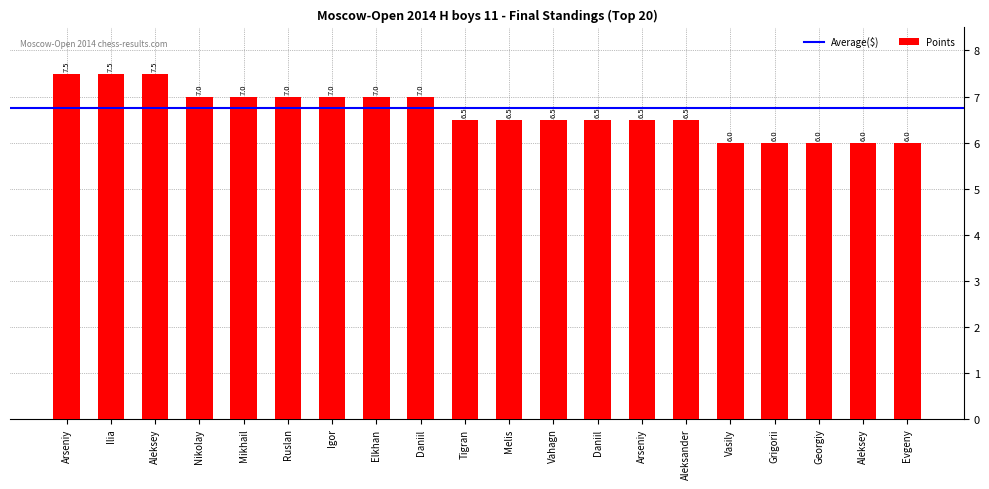

Count the number of categories in the chart.

20